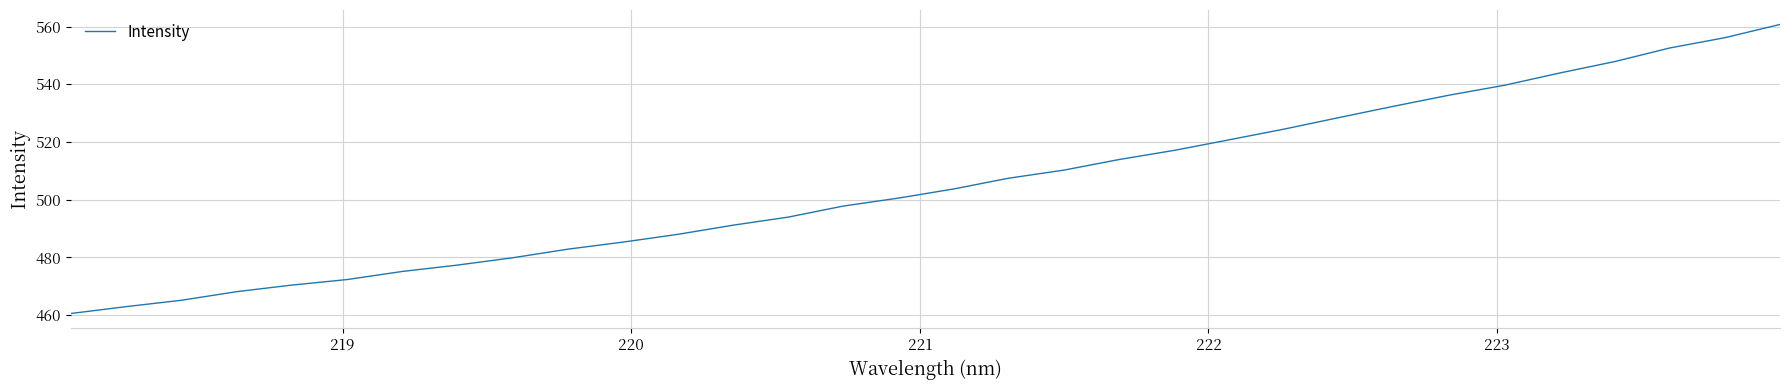

What is the greatest value displayed?

560.8